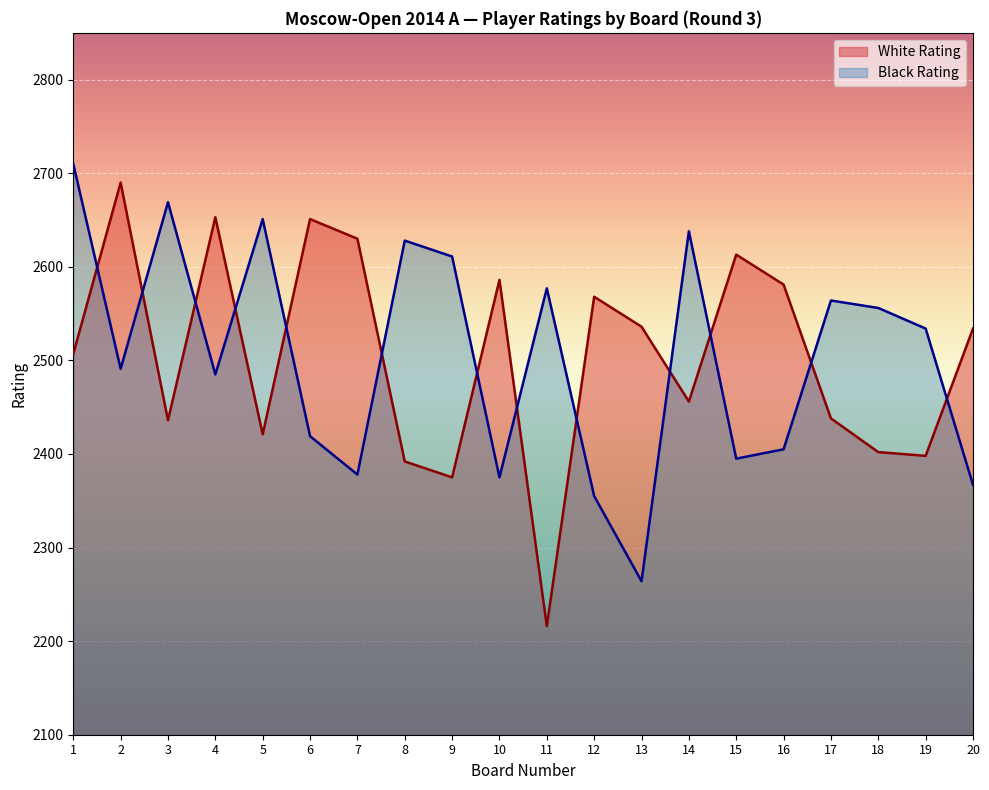

Is it true that Black Rating equals 2628 at 8?

True